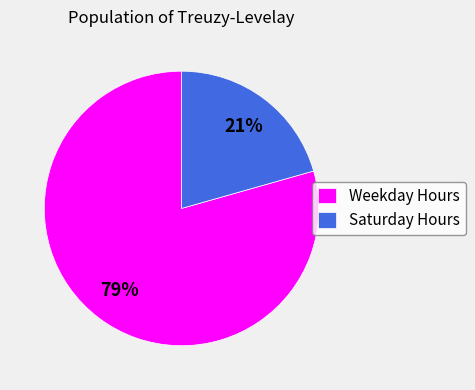

The Saturday Hours slice represents 21% of the pie. True or false?

True